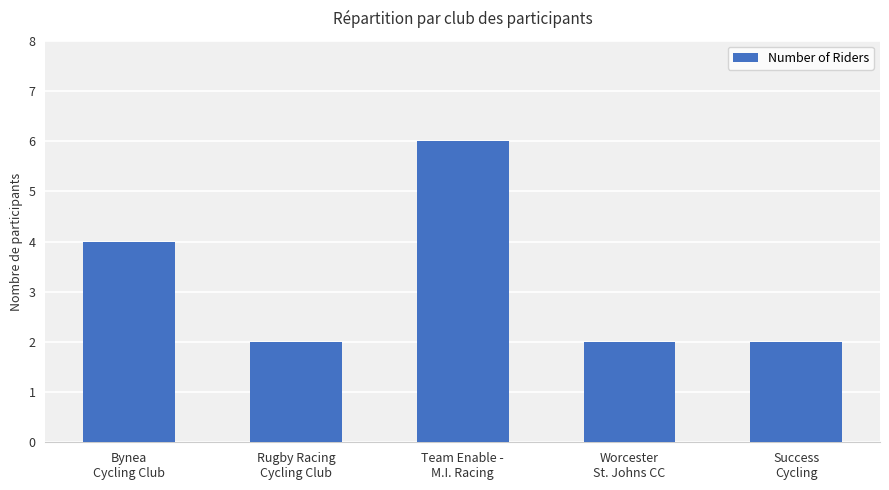

Reading left to right, what are all the values shown in this chart?

Bynea
Cycling Club=4	Rugby Racing
Cycling Club=2	Team Enable -
M.I. Racing=6	Worcester
St. Johns CC=2	Success
Cycling=2